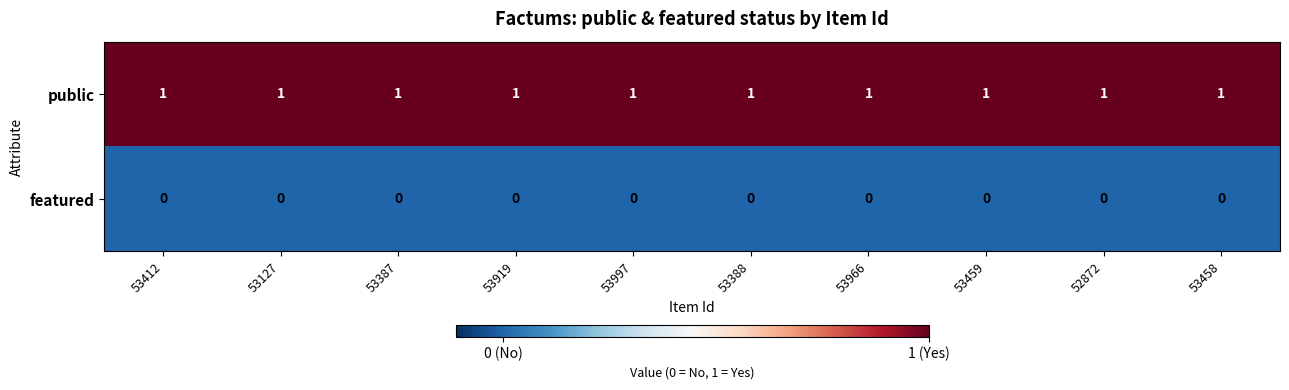

What is the maximum value shown in the chart?

1